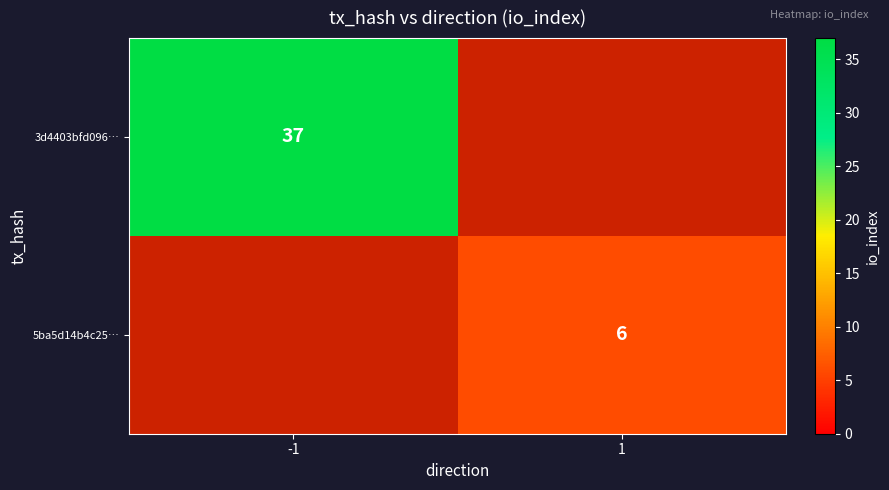

The value of 5ba5d14b4c25… at 1 is 6. True or false?

True